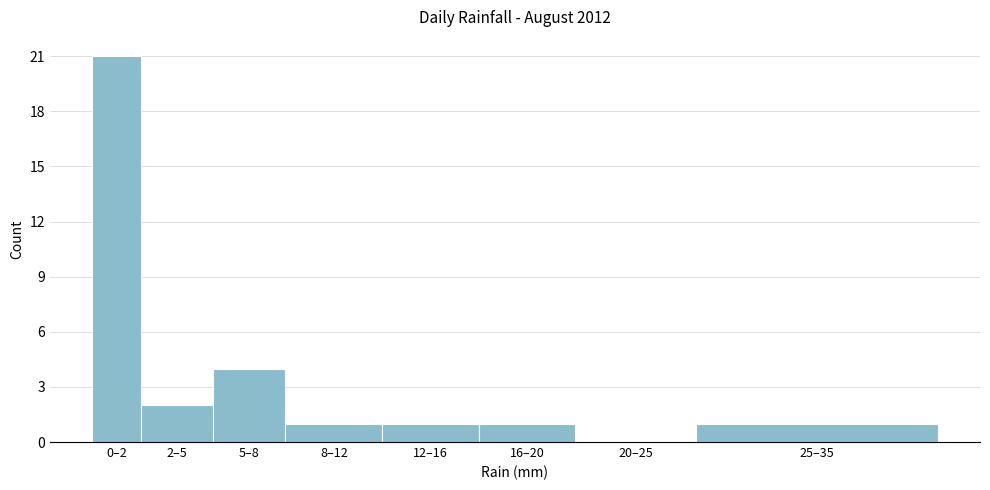

Reading left to right, extract all data points from this chart.

0–2=21	2–5=2	5–8=4	8–12=1	12–16=1	16–20=1	20–25=0	25–35=1